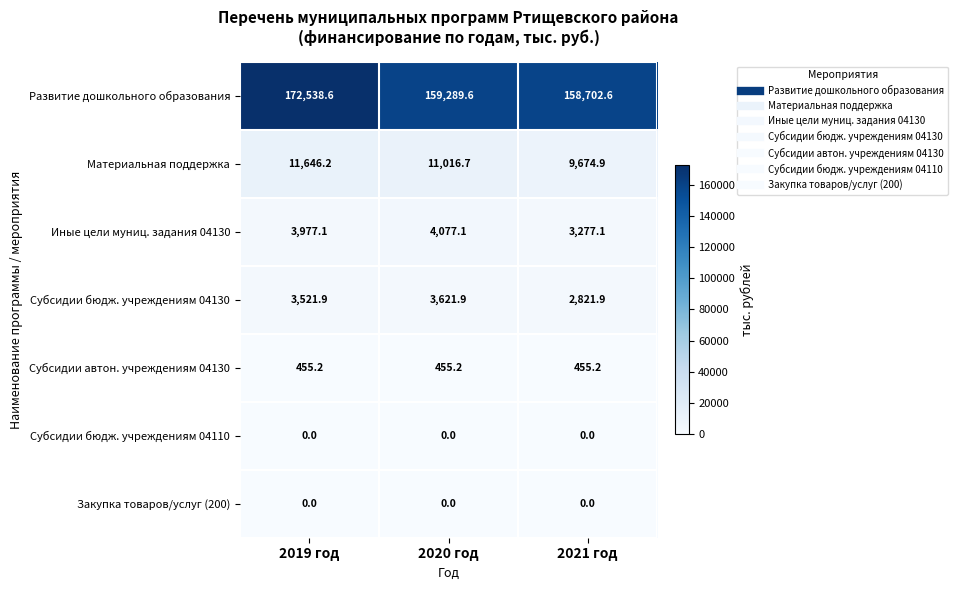

At which label does Иные цели муниц. задания 04130 first exceed 3977?

2019 год